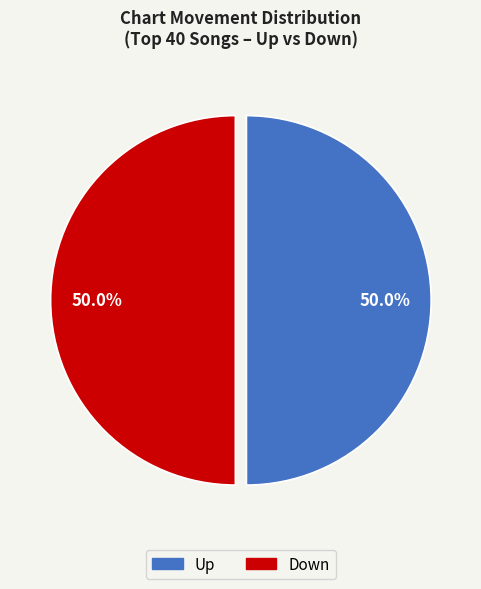

To the nearest percent, what is the difference between the largest and smallest slice percentages?

0%